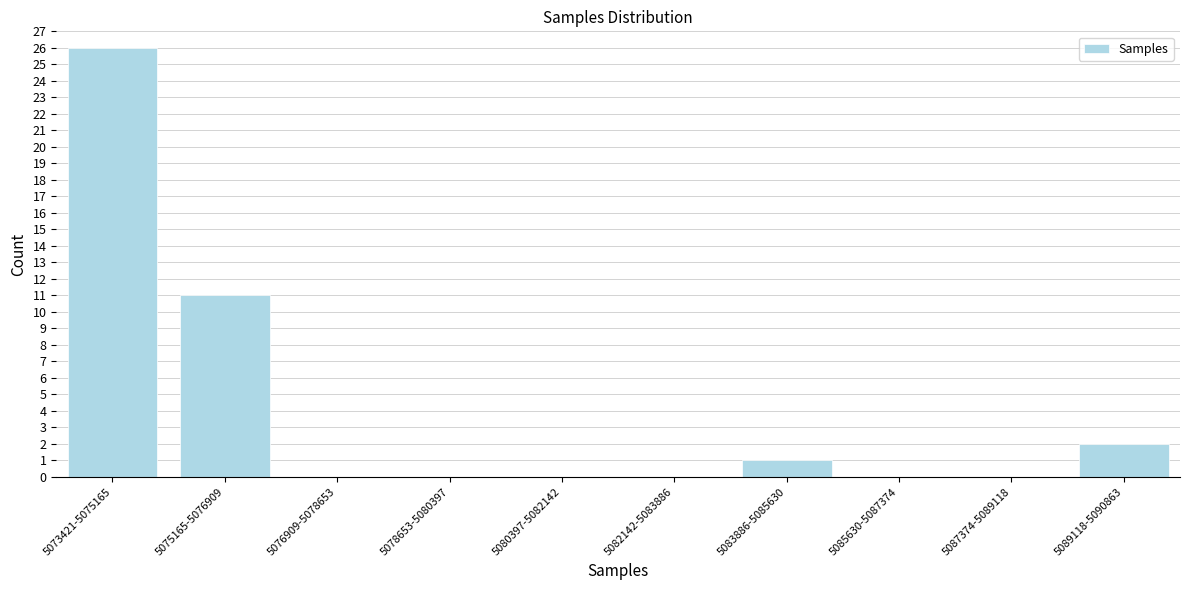

Reading left to right, transcribe all the data shown in this chart.

5073421-5075165=26	5075165-5076909=11	5076909-5078653=0	5078653-5080397=0	5080397-5082142=0	5082142-5083886=0	5083886-5085630=1	5085630-5087374=0	5087374-5089118=0	5089118-5090863=2